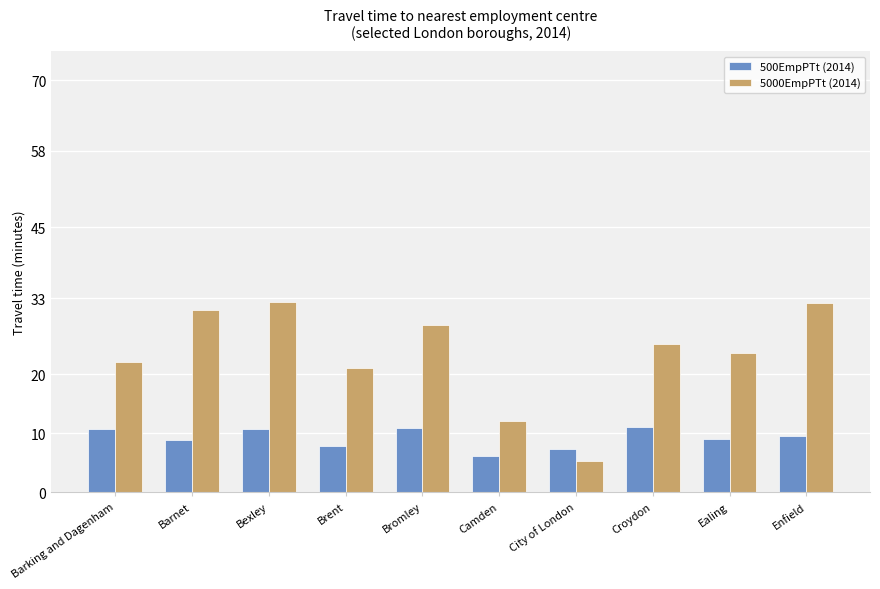

What is the value of the 500EmpPTt (2014) bar at the 9th from the left?

9.0